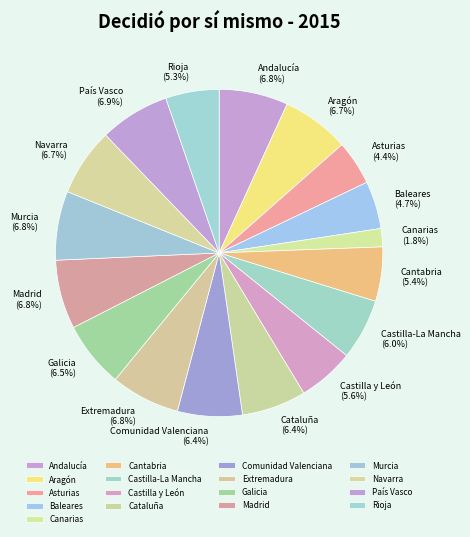

What is the smallest slice in the pie chart?

Canarias